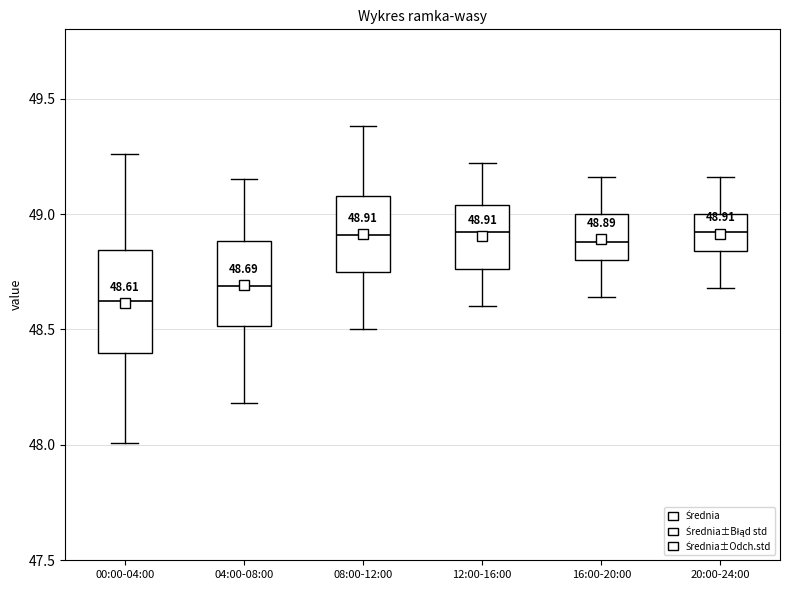

Which box is the tallest, from its lower edge to its upper edge?

00:00-04:00